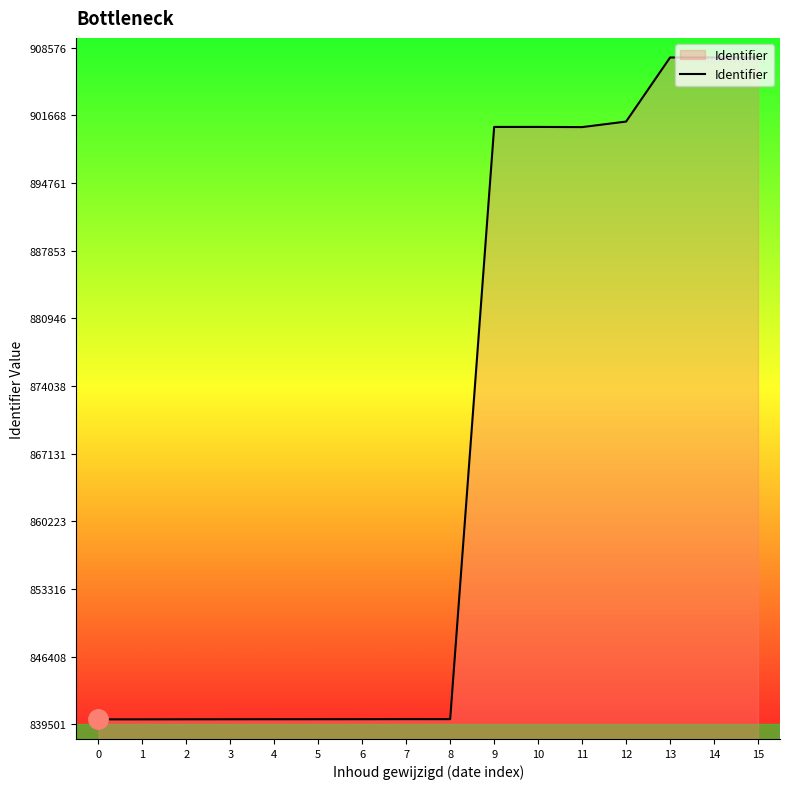

What is the difference between the values at 10 and 6?

60469